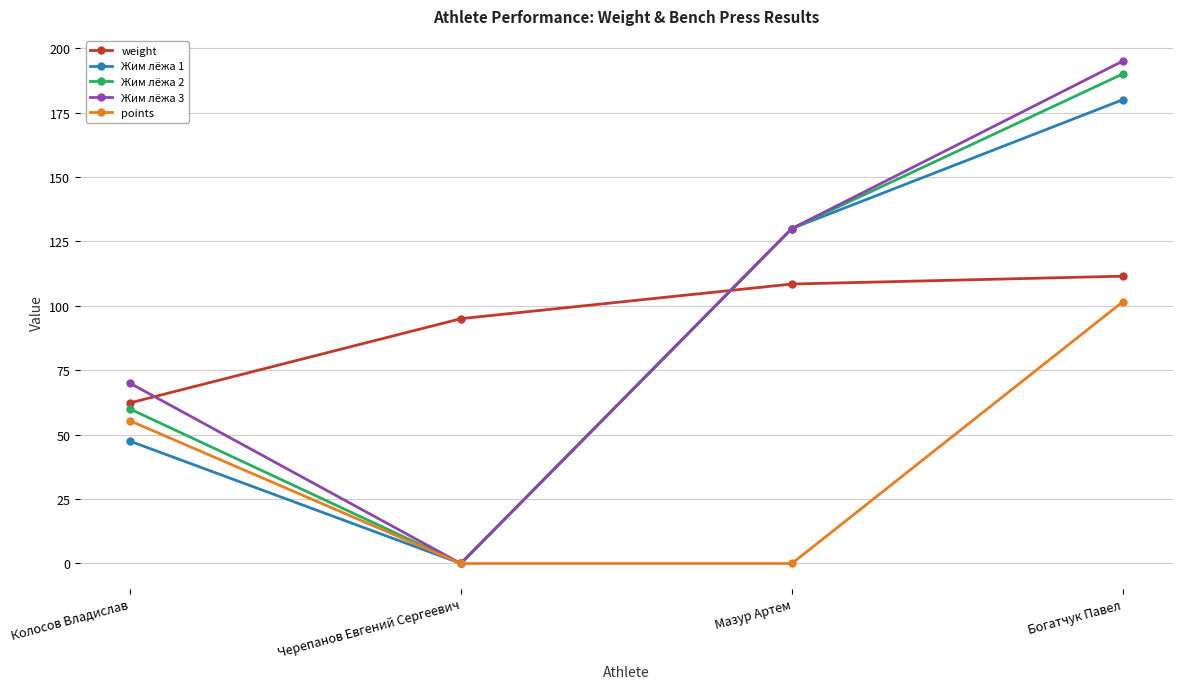

What are all the series names shown in the legend?

weight, Жим лёжа 1, Жим лёжа 2, Жим лёжа 3, points